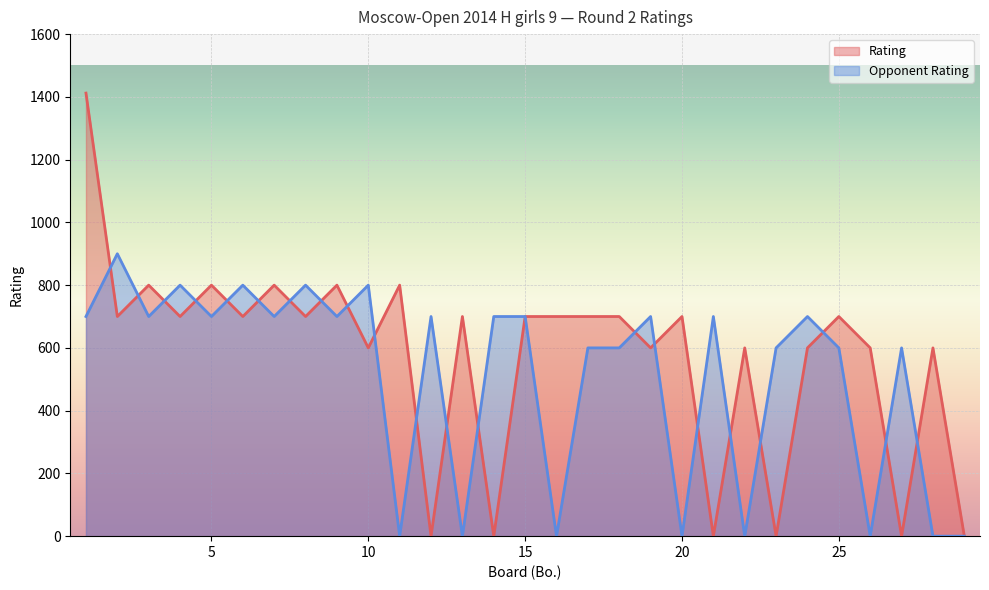

How many lines are shown in the chart?

2